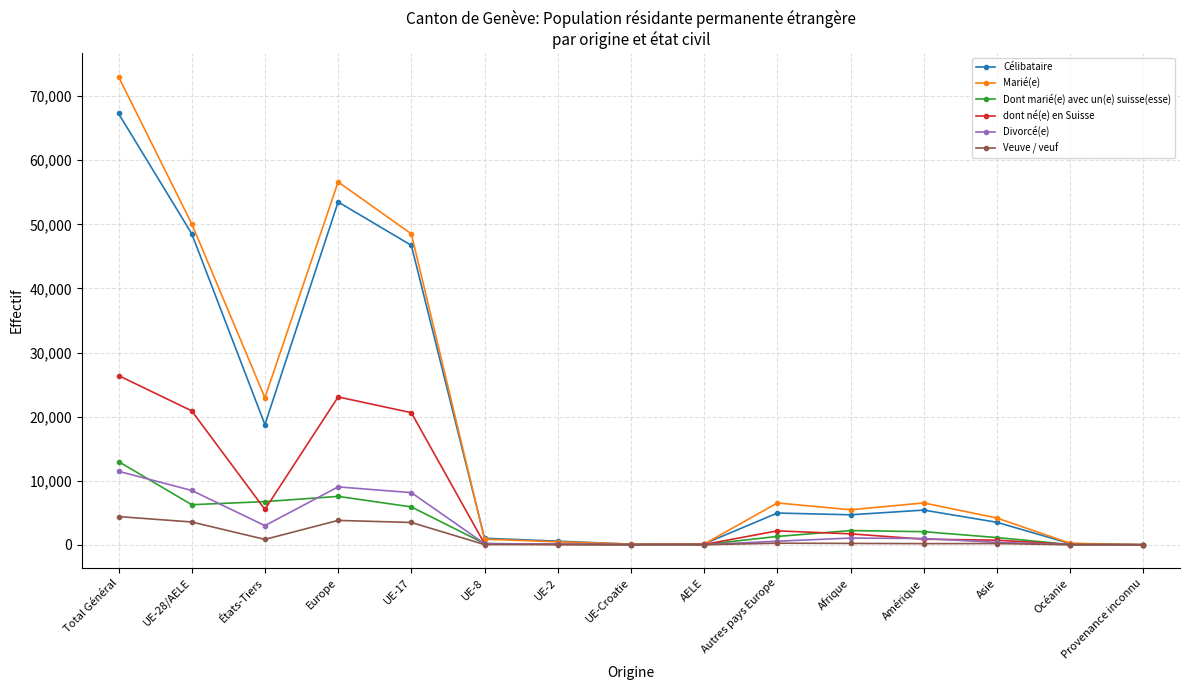

Read the Divorcé(e) value at Europe.

9033